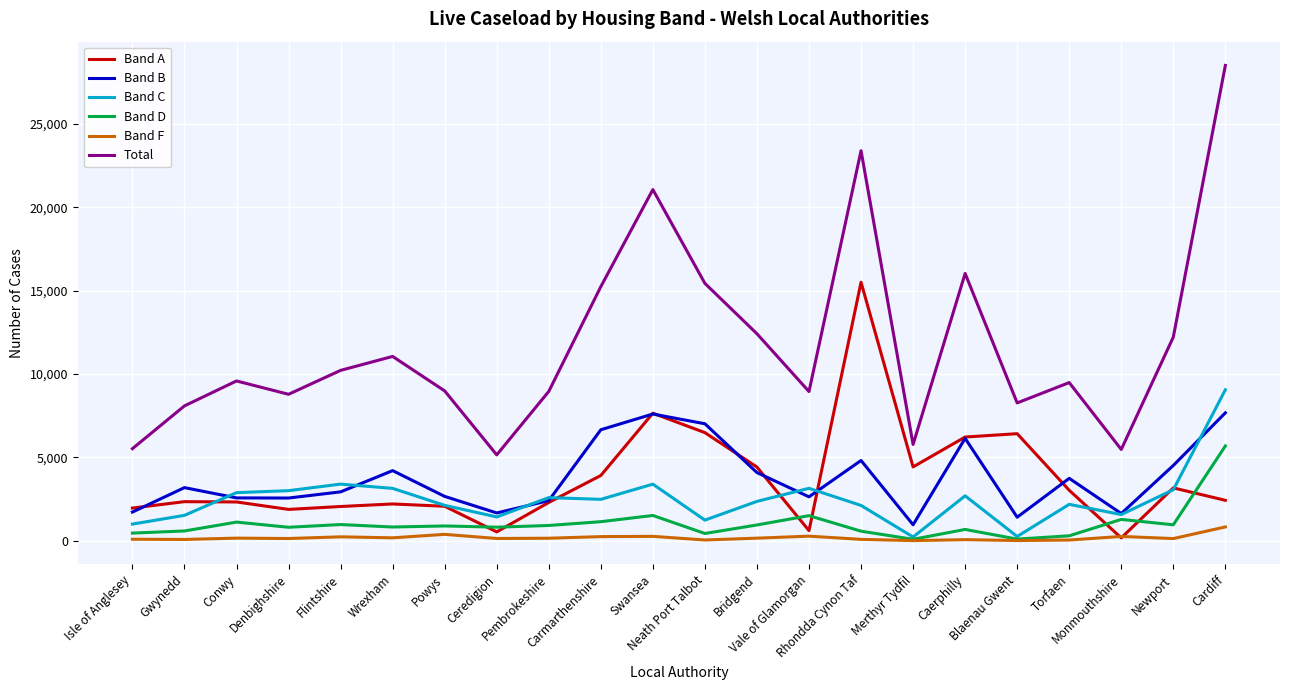

Between which two adjacent categories do Band F and Band A first intersect?

Torfaen and Monmouthshire